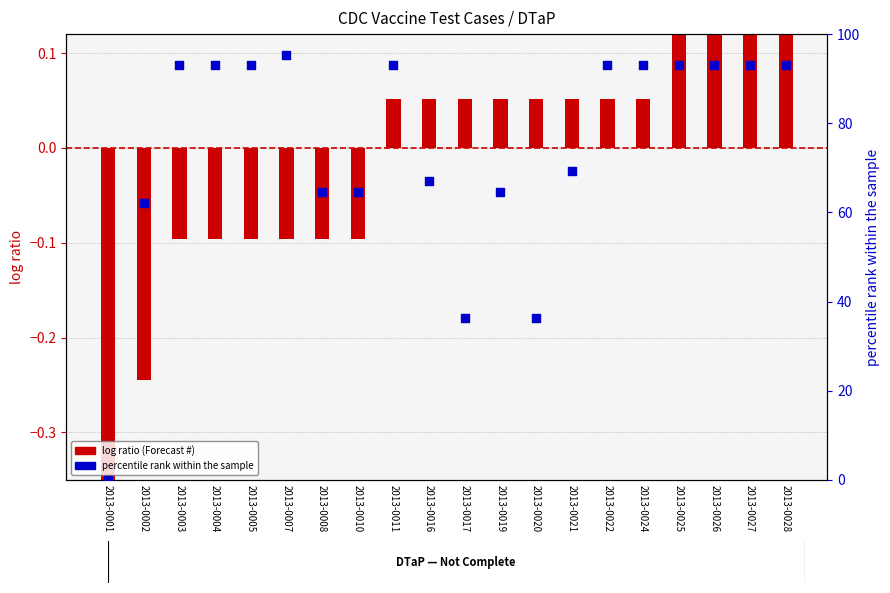

At which category is the sum across all series the highest?

2013-0007